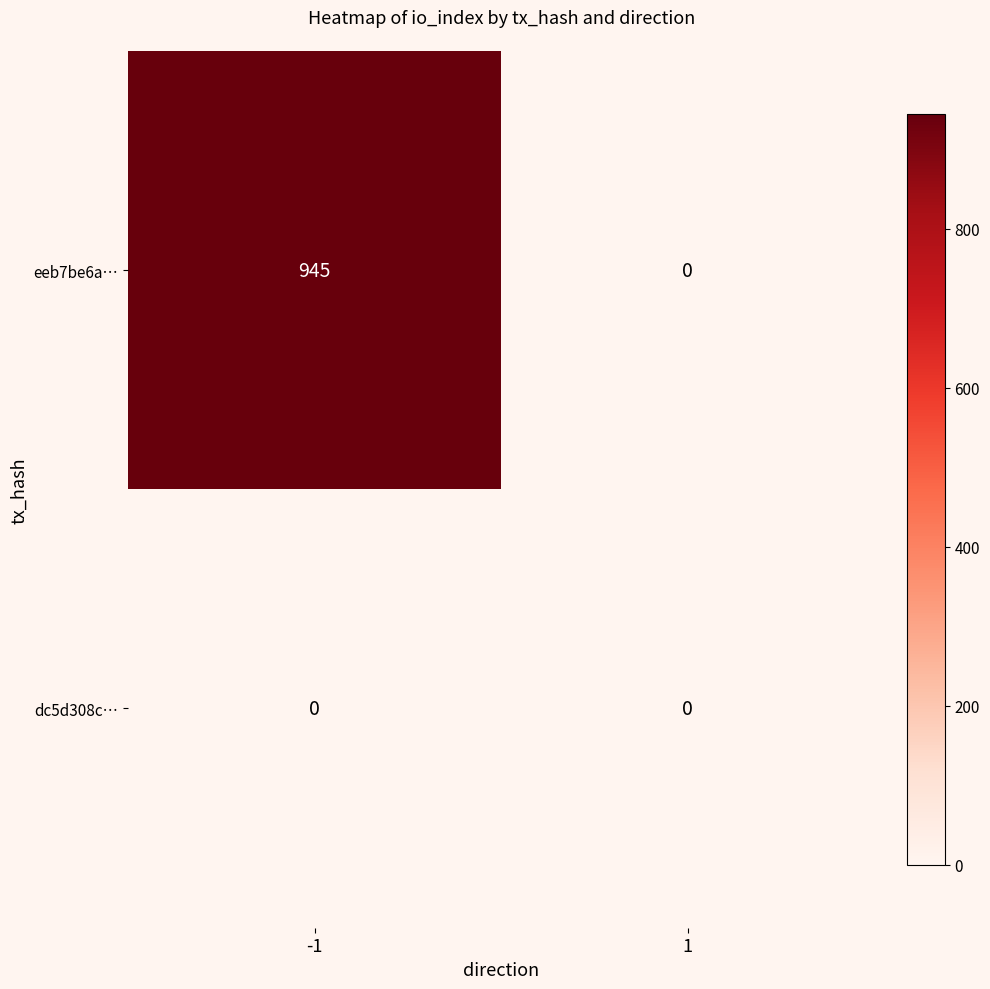

At how many categories does at least one series exceed 600?

1